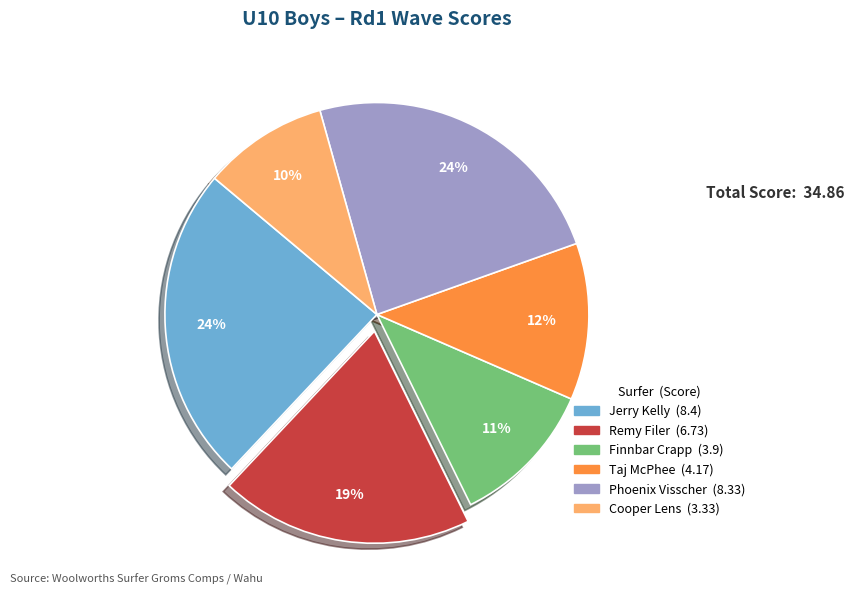

Is it true that Cooper Lens is 1% of the pie?

False